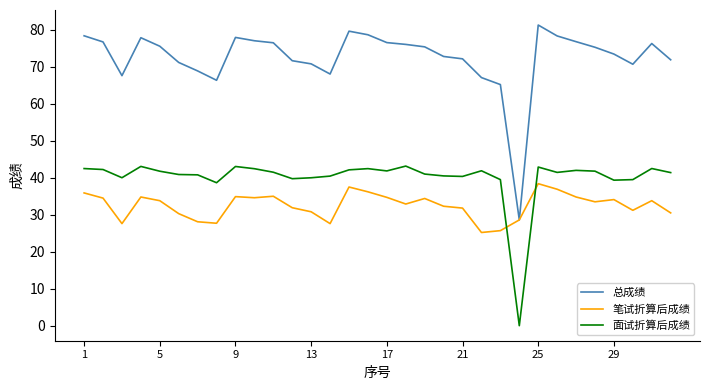

What is the minimum value for 总成绩?

28.6